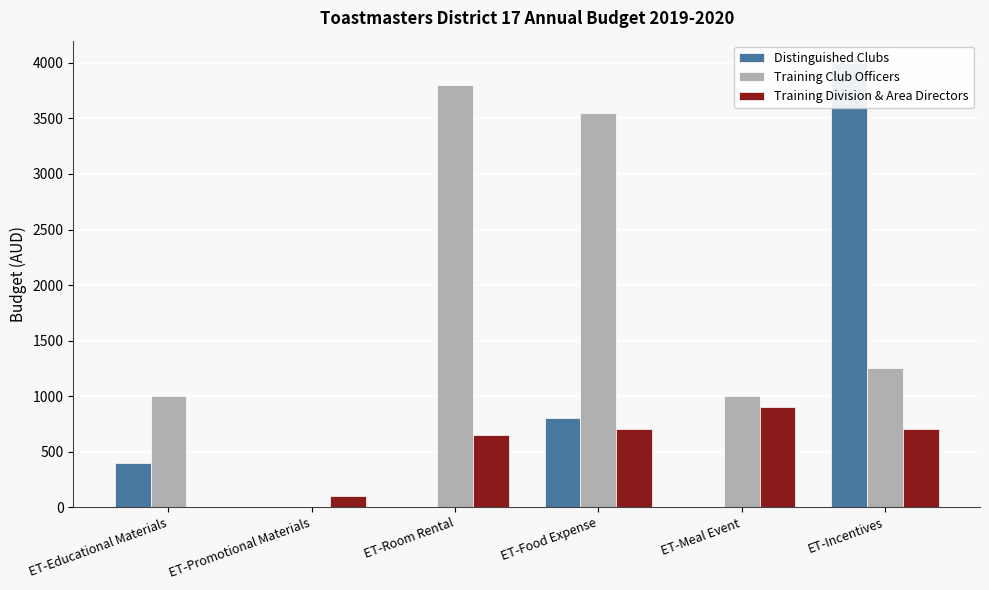

List the series in order of their peak value, highest first.

Distinguished Clubs, Training Club Officers, Training Division & Area Directors